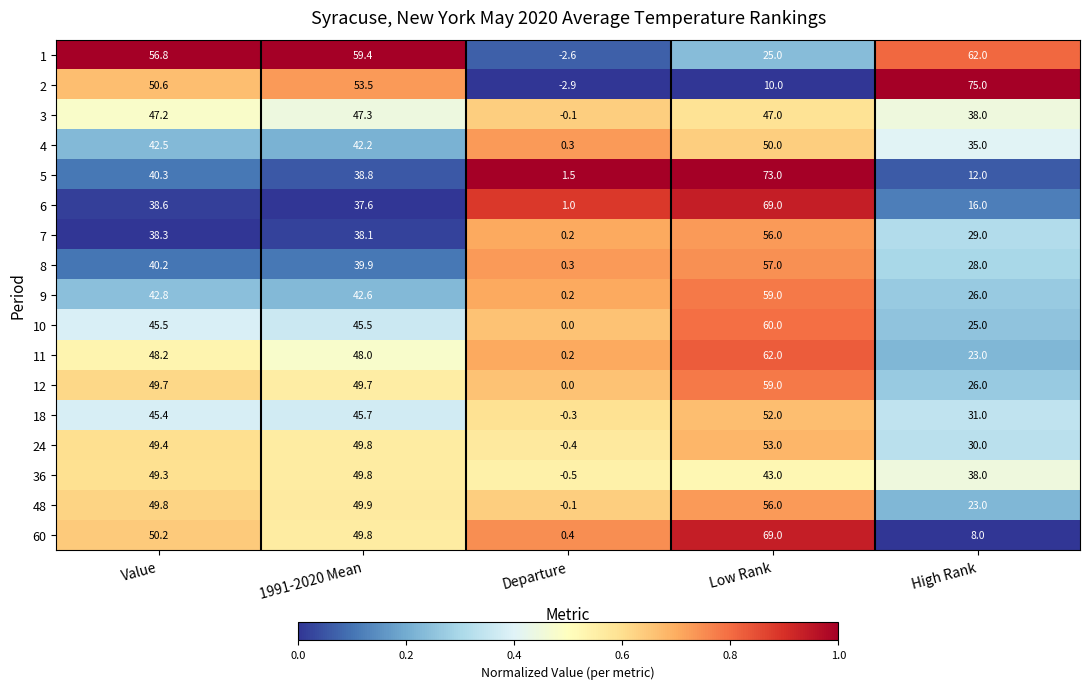

Is it true that 60 equals 0.4 at Departure?

True